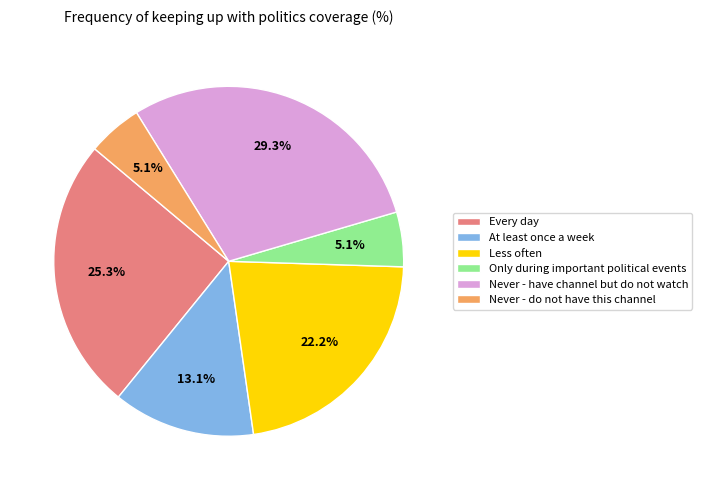

What is the largest slice in the pie chart?

Never - have channel but do not watch